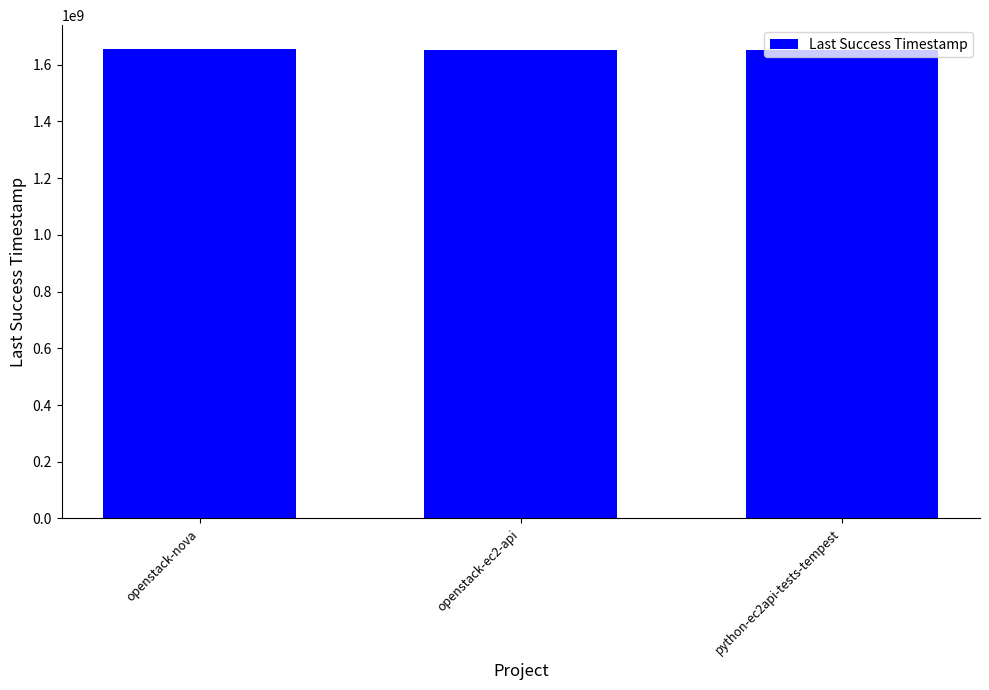

Count the values in the range 1650824628 to 1656690529.

3